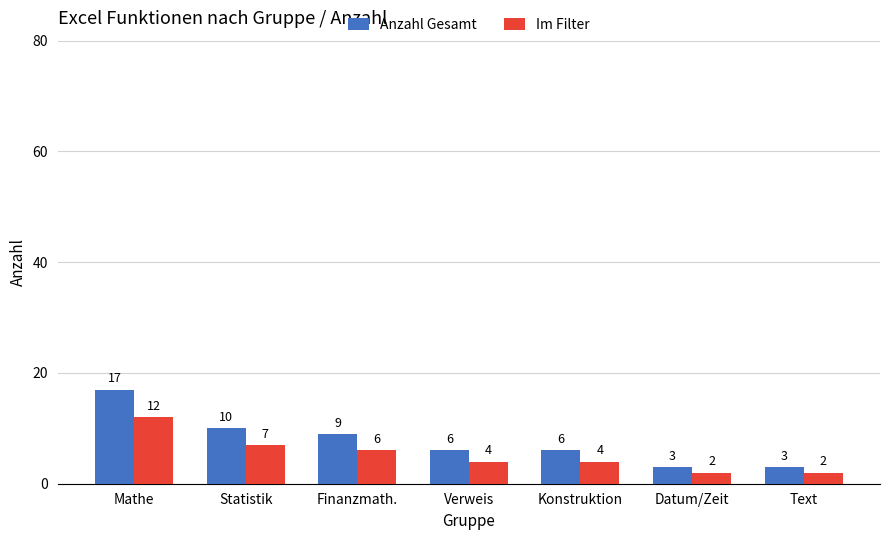

Rank the series at Mathe from lowest to highest value.

Im Filter, Anzahl Gesamt